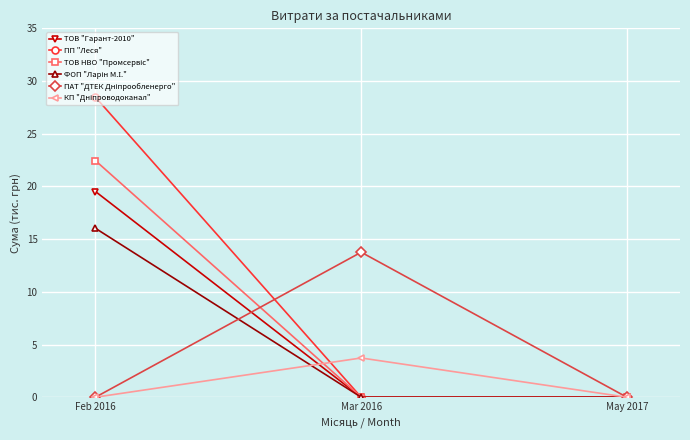

Which series has the largest total across all categories?

ПП "Леся"